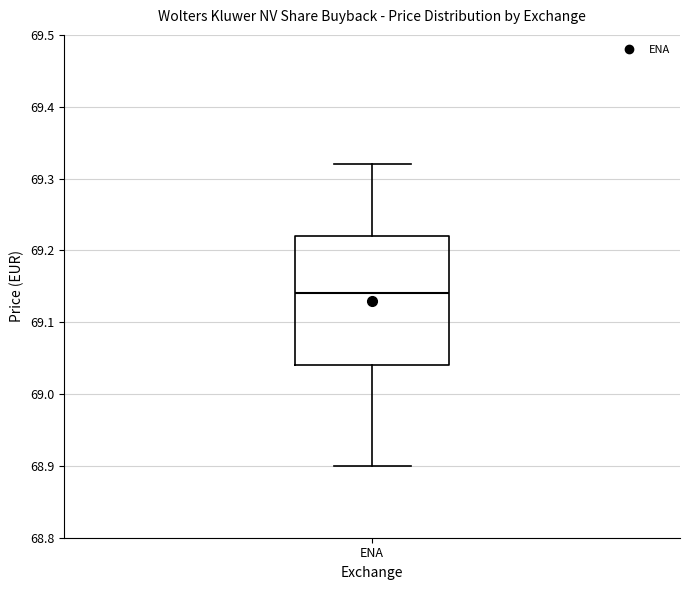

Read this box plot against the y-axis: the position of the median line, the range covered by the box, and the ends of both whiskers. The values are not printed on the chart, so give them approximately, as read against the axis.

median 69.14, box 69.04 to 69.22, whiskers 68.90 to 69.32